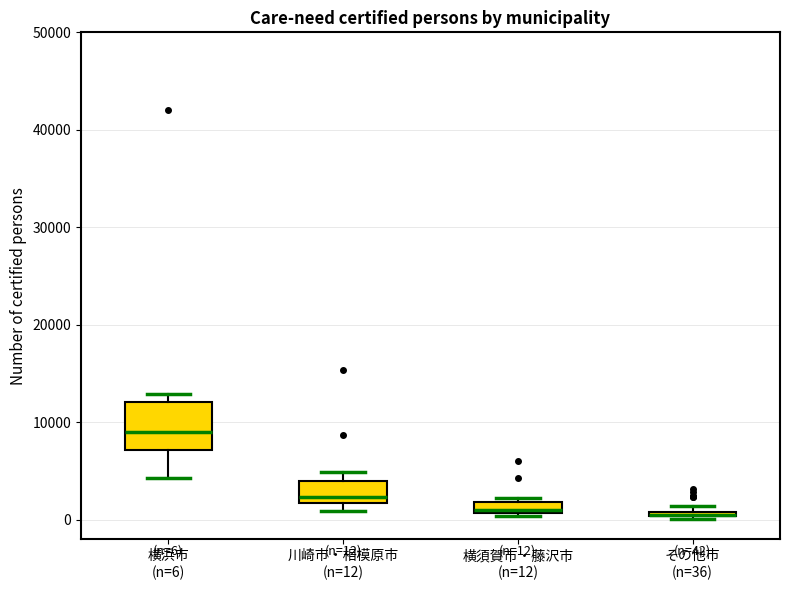

Comparing the boxes themselves (not the whiskers), which one is the tallest?

横浜市 (n=6)